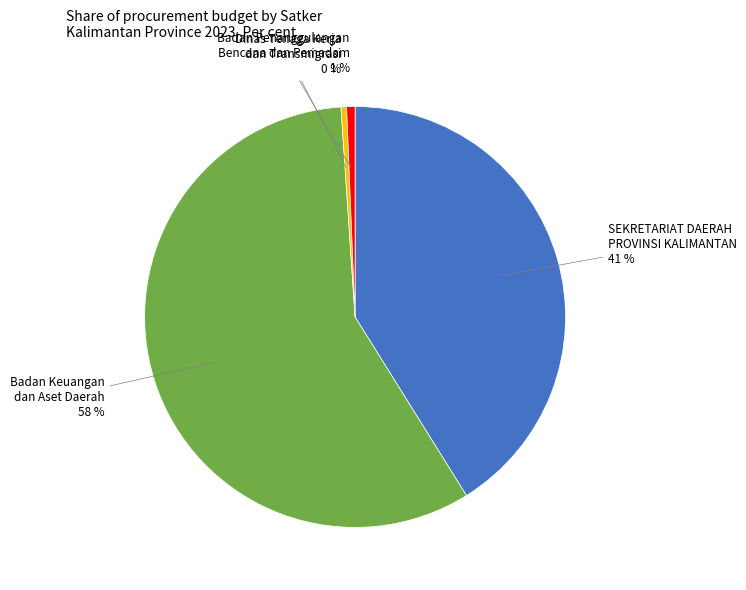

What is the largest slice in the pie chart?

Badan Keuangan dan Aset Daerah